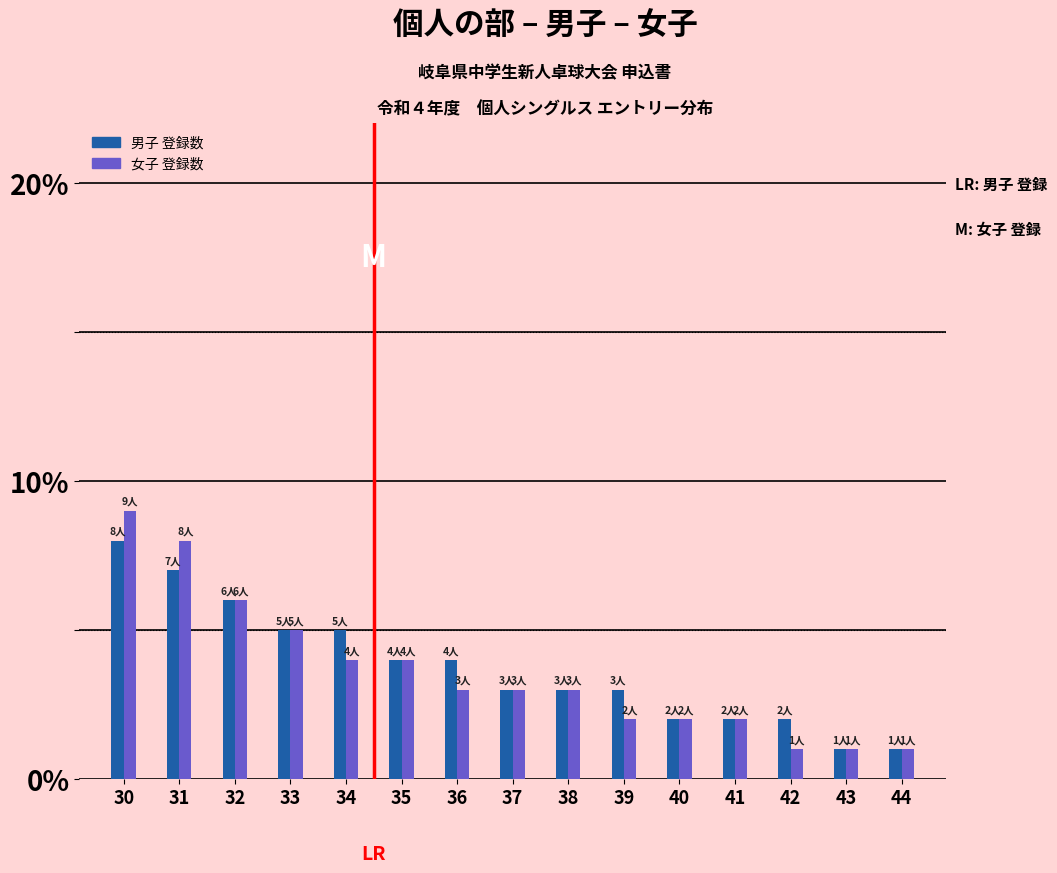

True or false: 男子 登録数 has a value of 0 at 40.

False